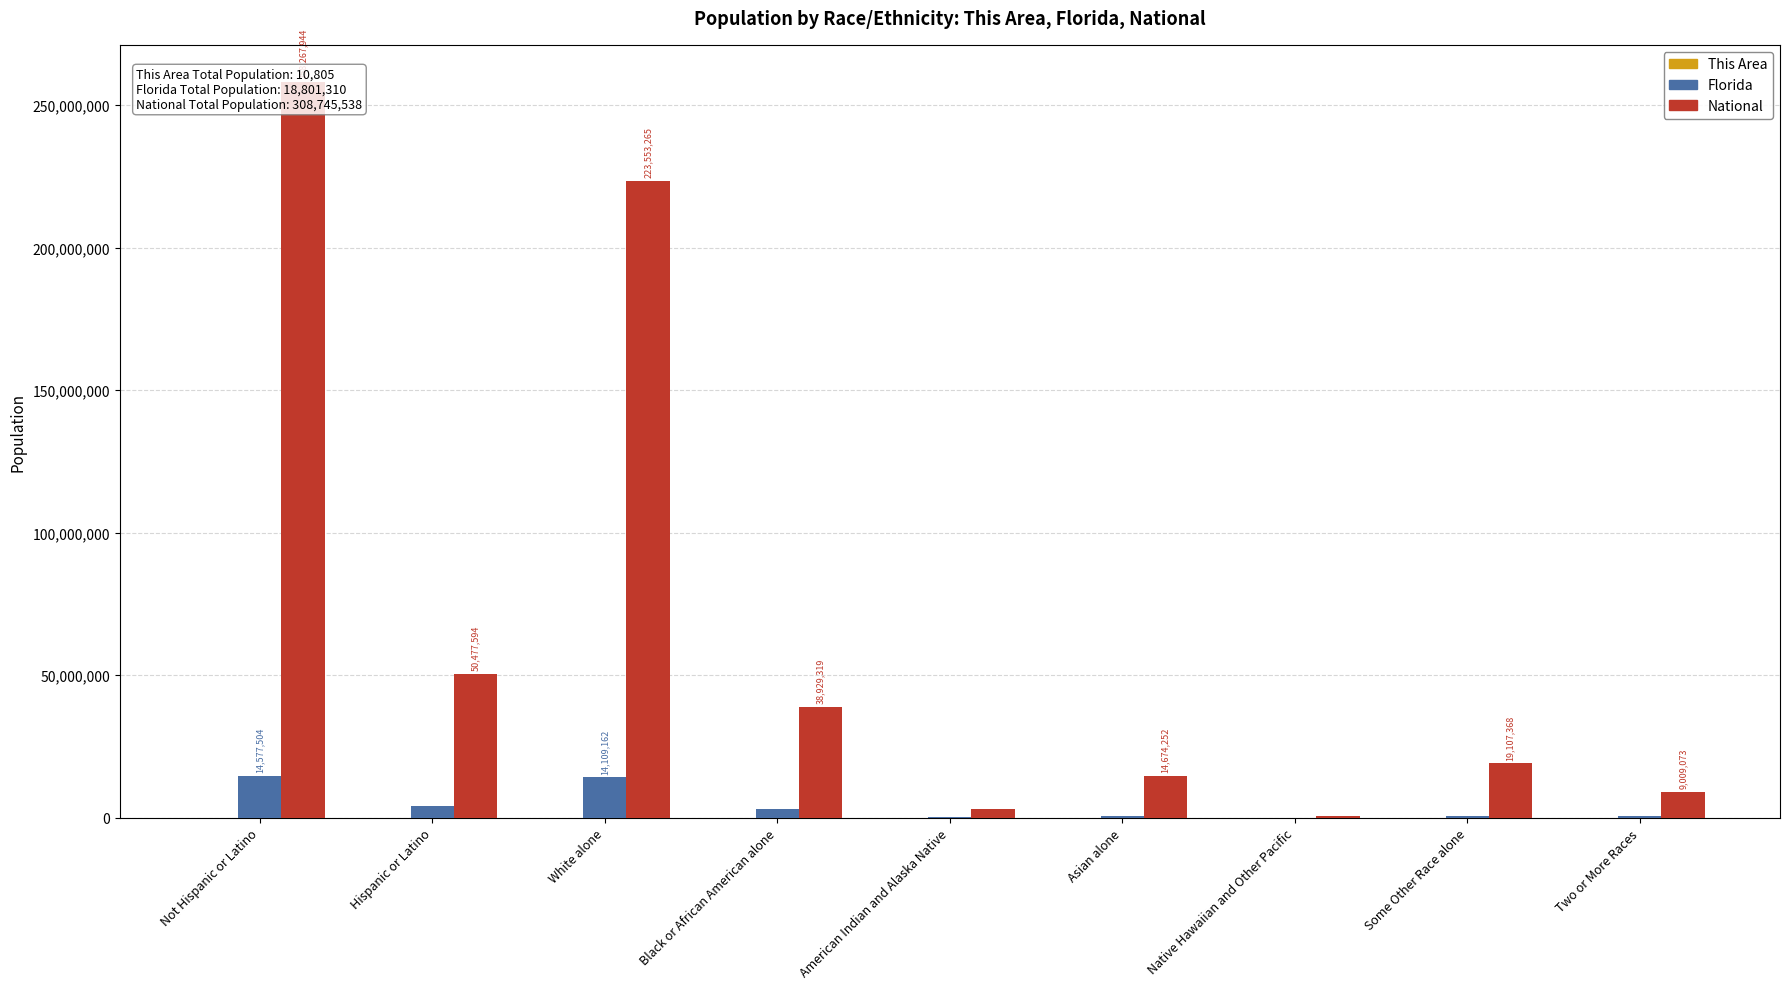

What is the value of the This Area bar at the 8th from the left?

1257